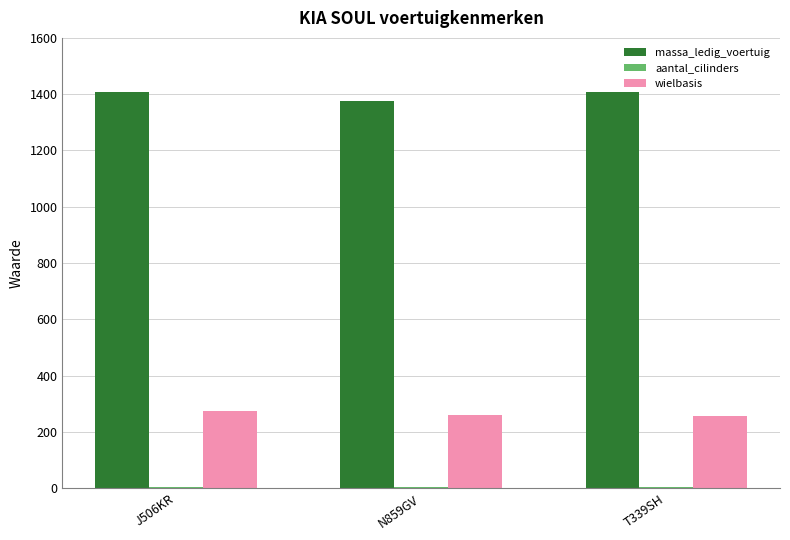

Which series has the largest total across all categories?

massa_ledig_voertuig